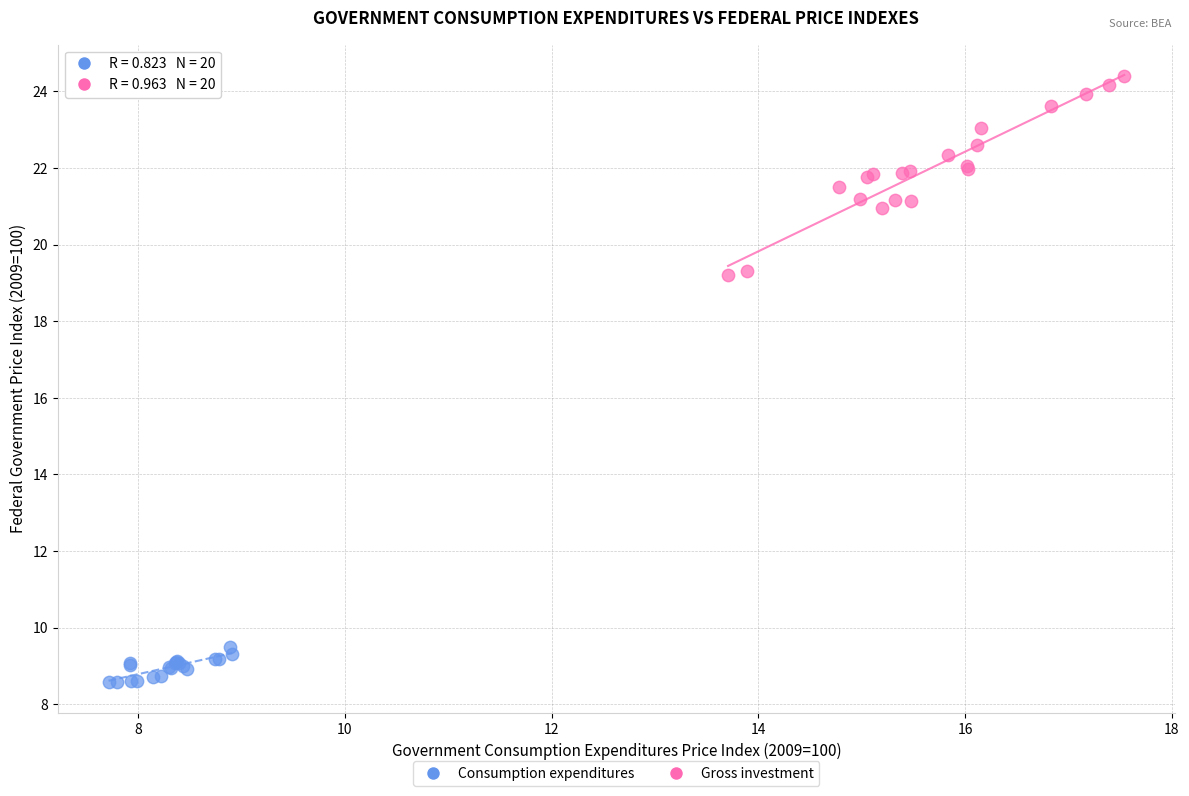

Which series contains the highest Y value?

Gross investment